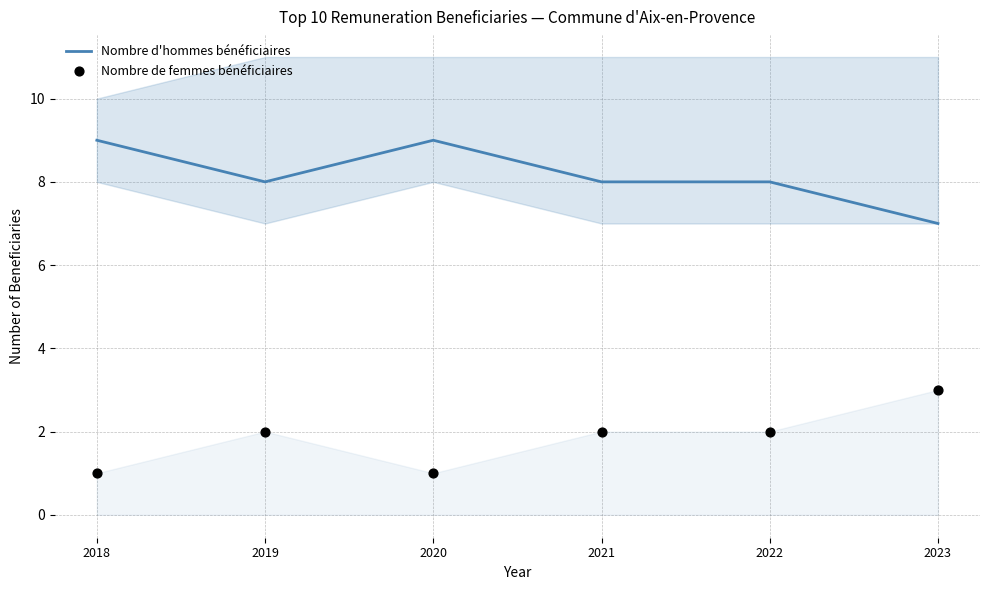

Which series has the widest spread of Y values?

Nombre d'hommes bénéficiaires